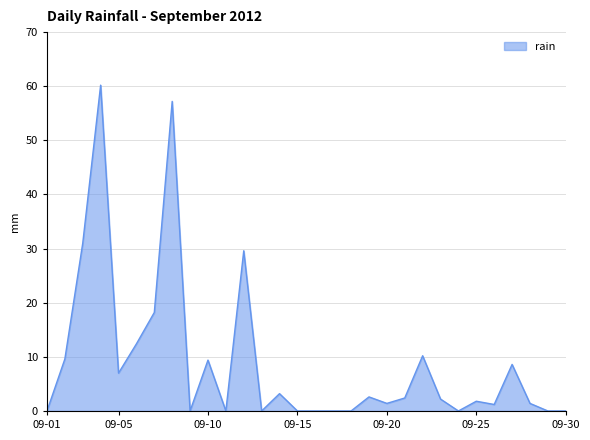

What is the difference between the maximum and minimum values?

60.2